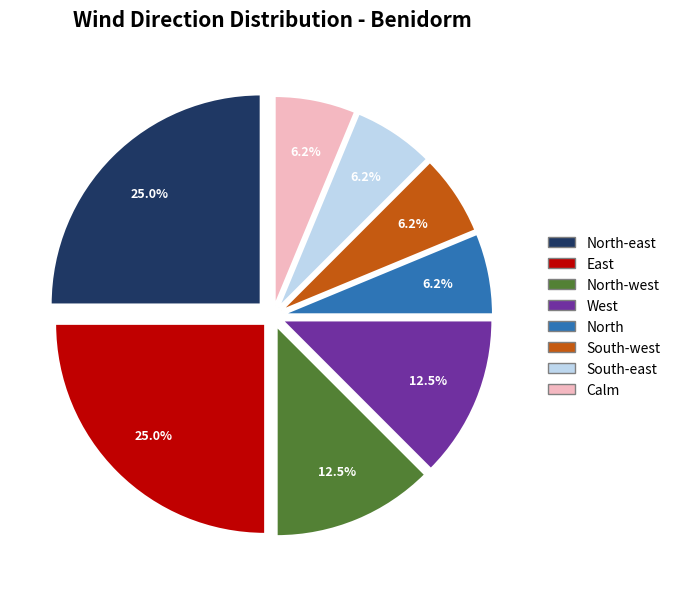

To the nearest percent, what is the average slice percentage?

12%